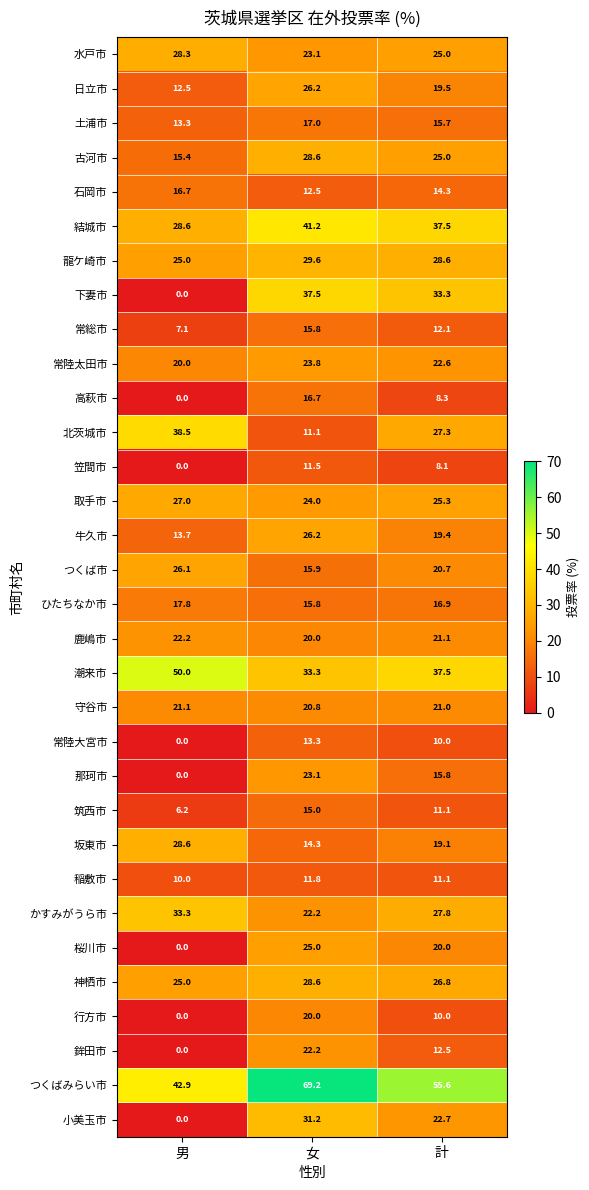

List the labels in order of ひたちなか市 value, largest first.

男, 計, 女